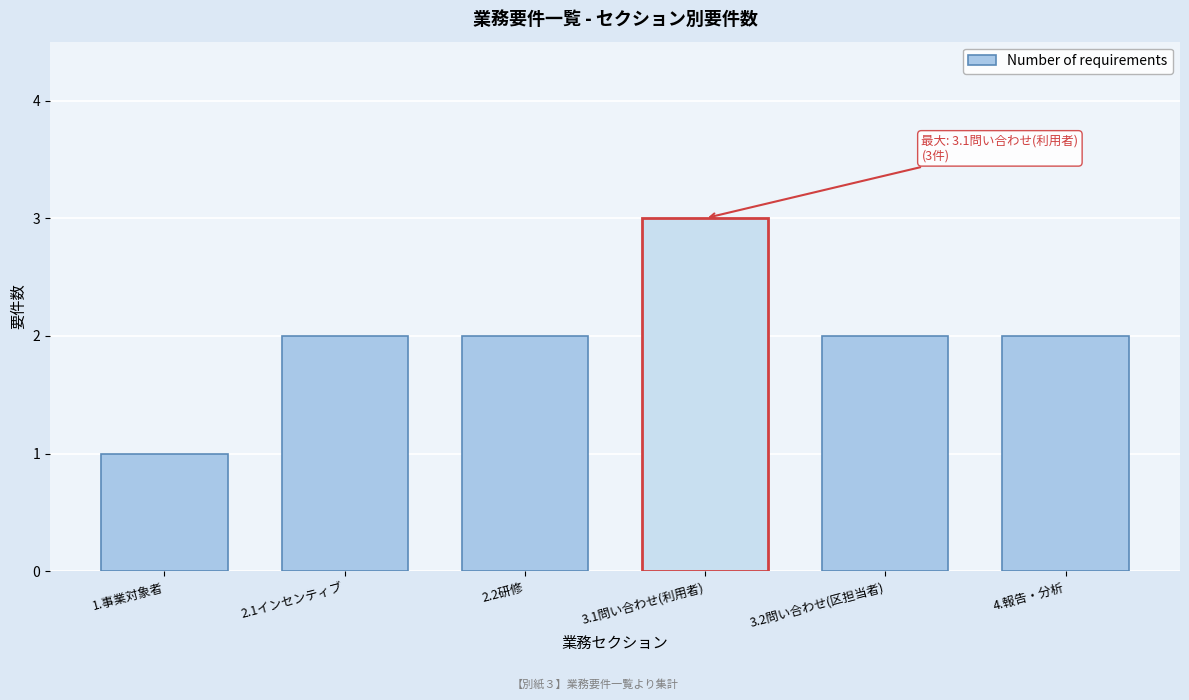

Reading right to left, what are all the values shown in this chart?

2	2	3	2	2	1